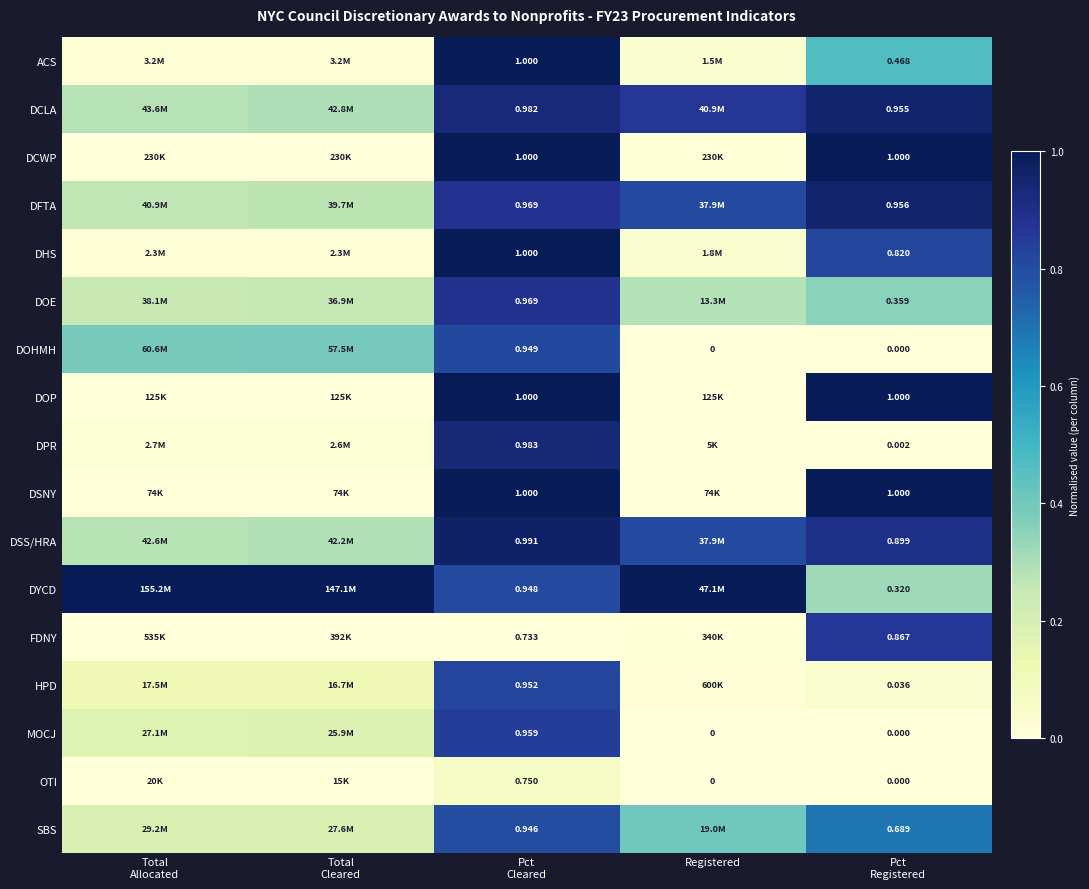

Rank the series at Registered from lowest to highest value.

DOHMH, MOCJ, OTI, DPR, DSNY, DOP, DCWP, FDNY, HPD, ACS, DHS, DOE, SBS, DSS/HRA, DFTA, DCLA, DYCD